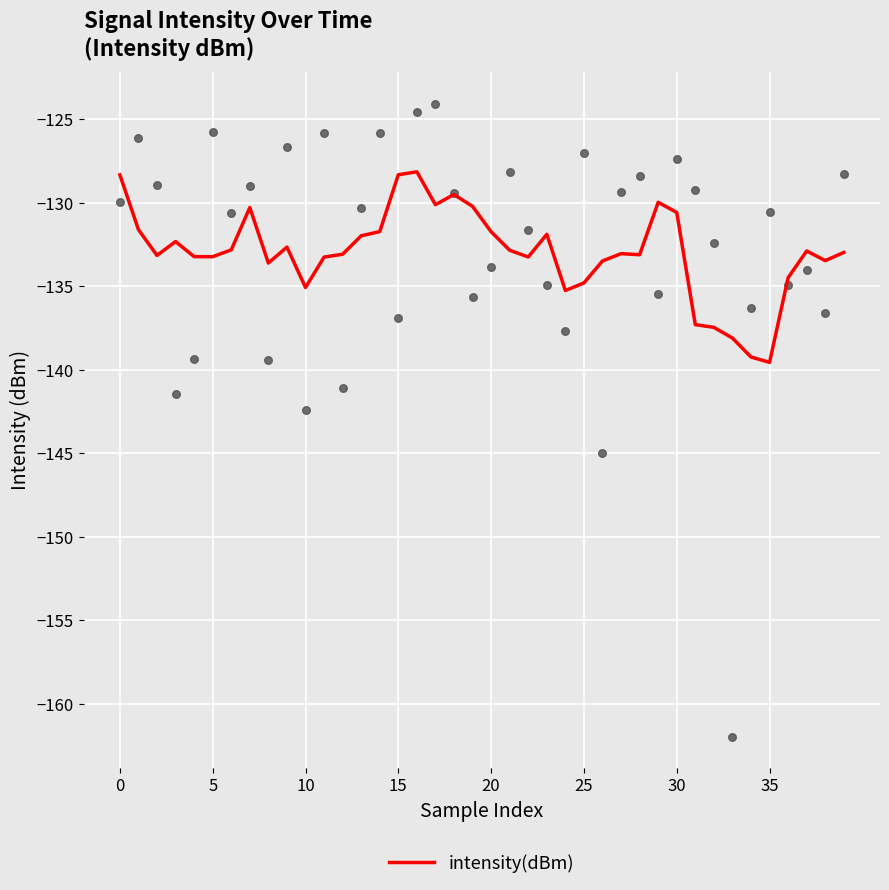

Between 10 and 32, which is larger?

10